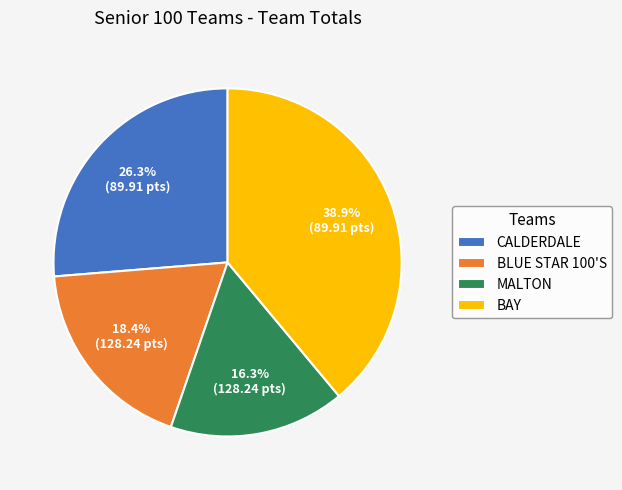

Does any single category account for the majority?

No